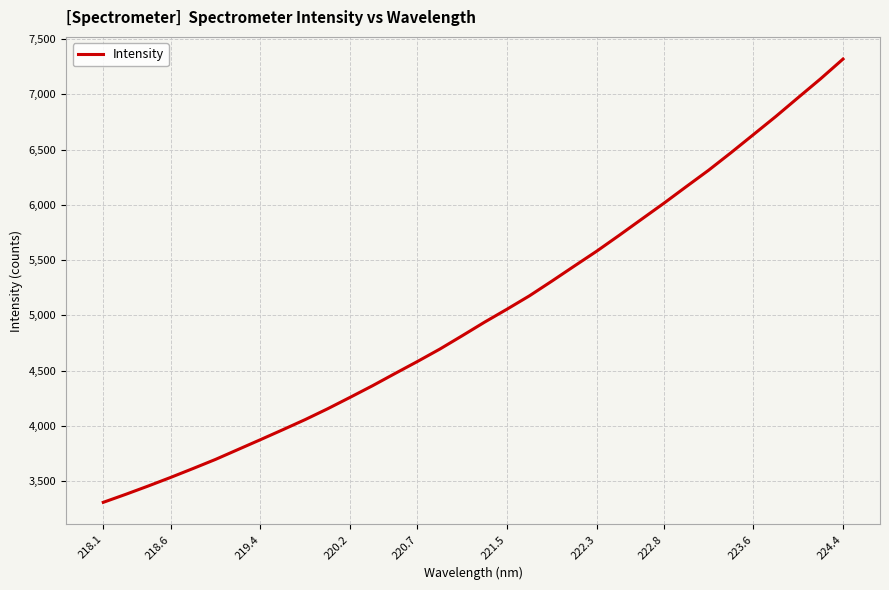

What is the maximum value shown in the chart?

7320.0